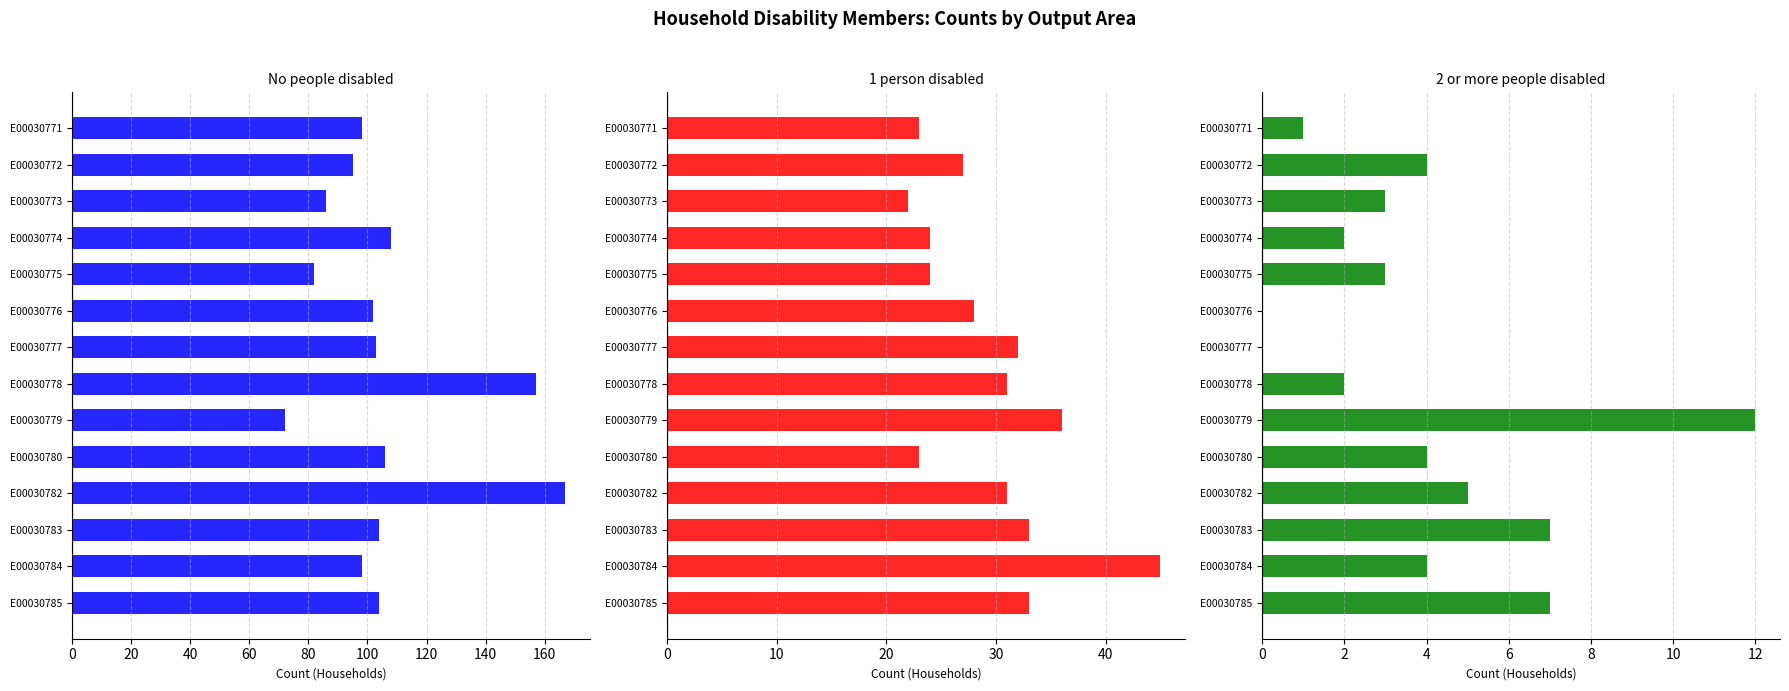

Count the number of data series in this chart.

3